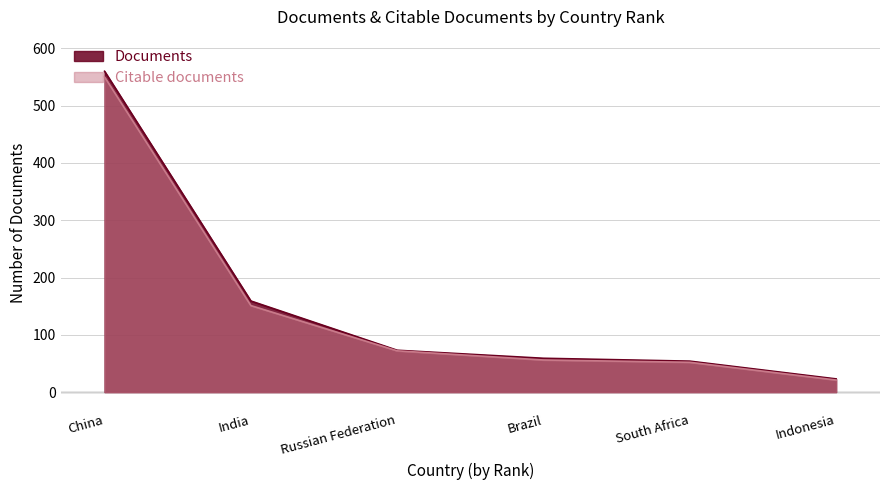

The Documents series shows 54 at South Africa. True or false?

True